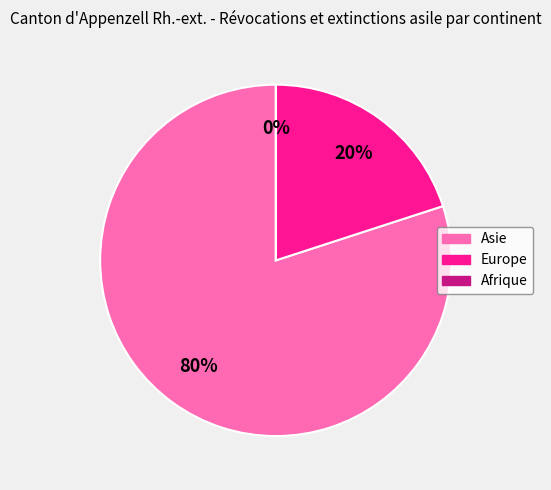

Does Asie represent more than half of the total?

Yes